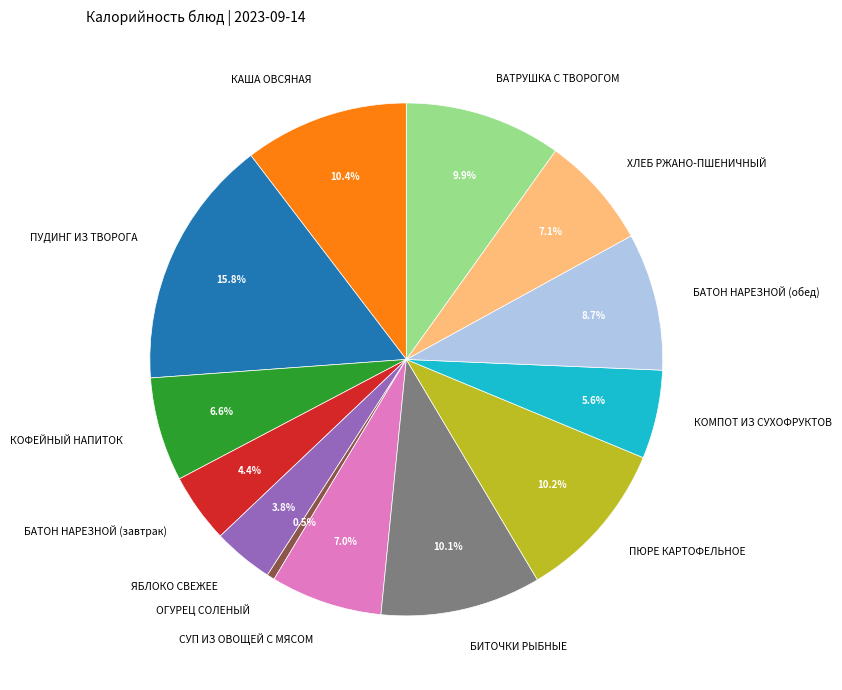

What percentage is the КОМПОТ ИЗ СУХОФРУКТОВ slice, to the nearest percent?

6%